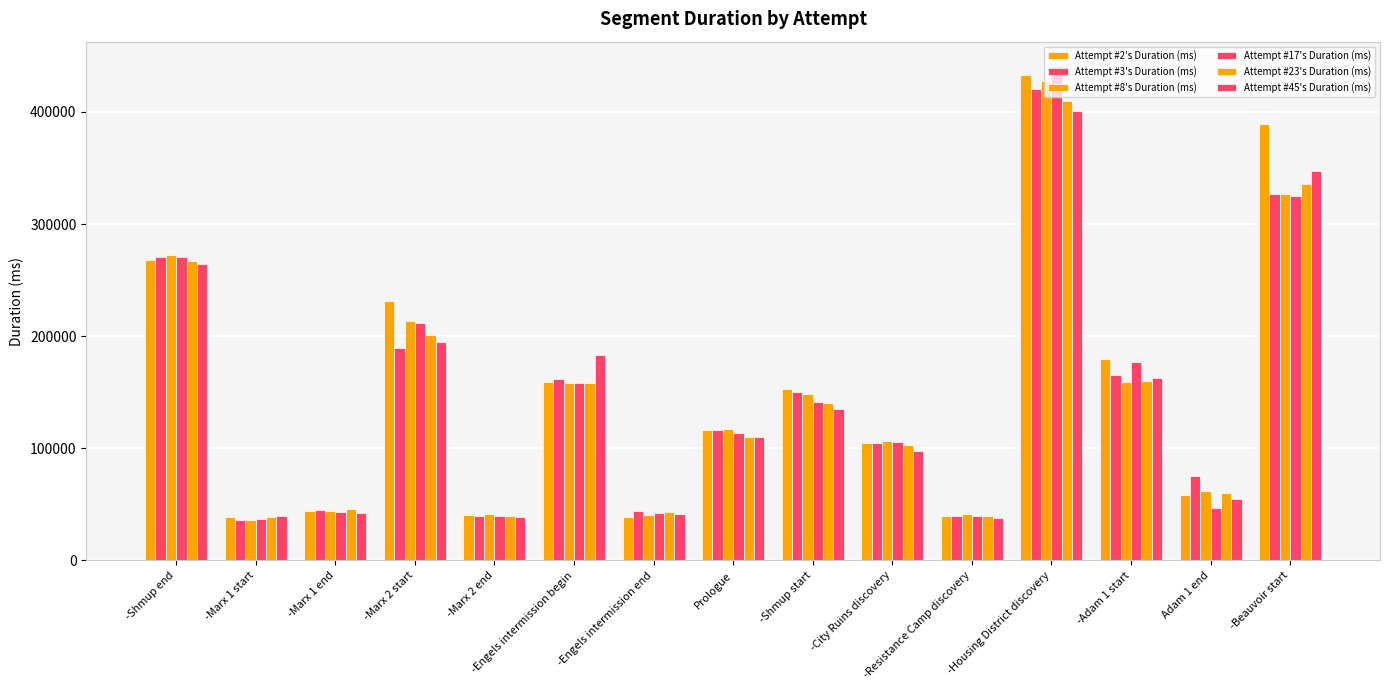

How many groups of bars are there?

15